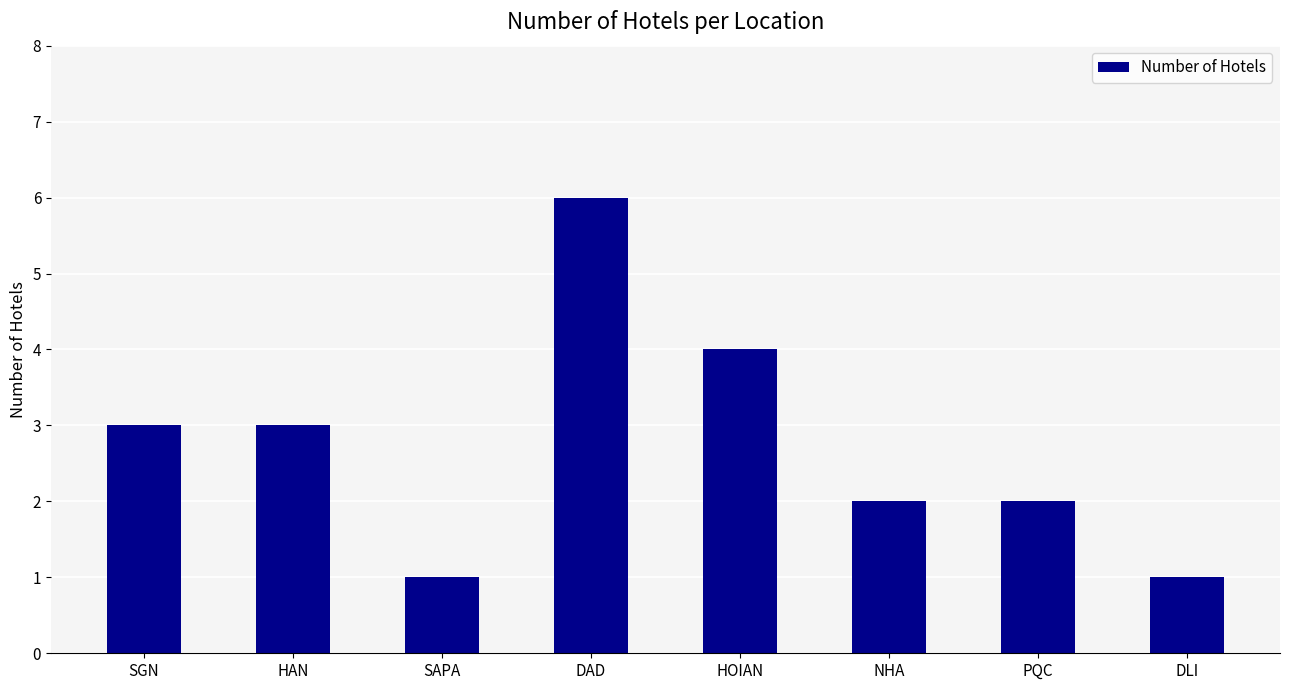

The value at SAPA is 1. True or false?

True